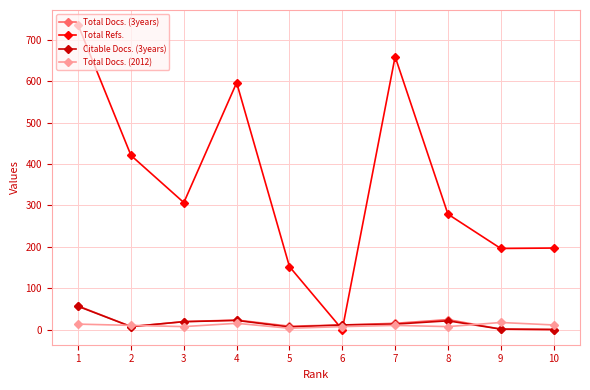

After their last crossing, which series has the higher values: Citable Docs. (3years) or Total Refs.?

Total Refs.